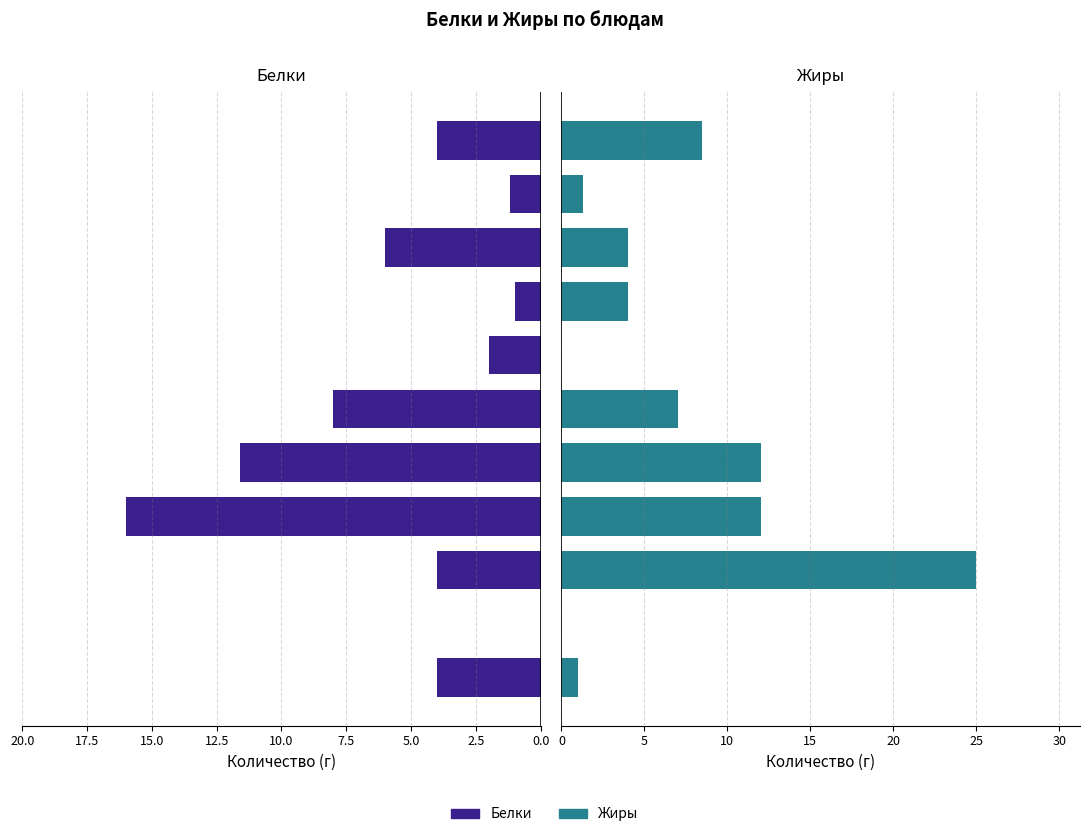

What is the maximum value shown in the chart?

25.0